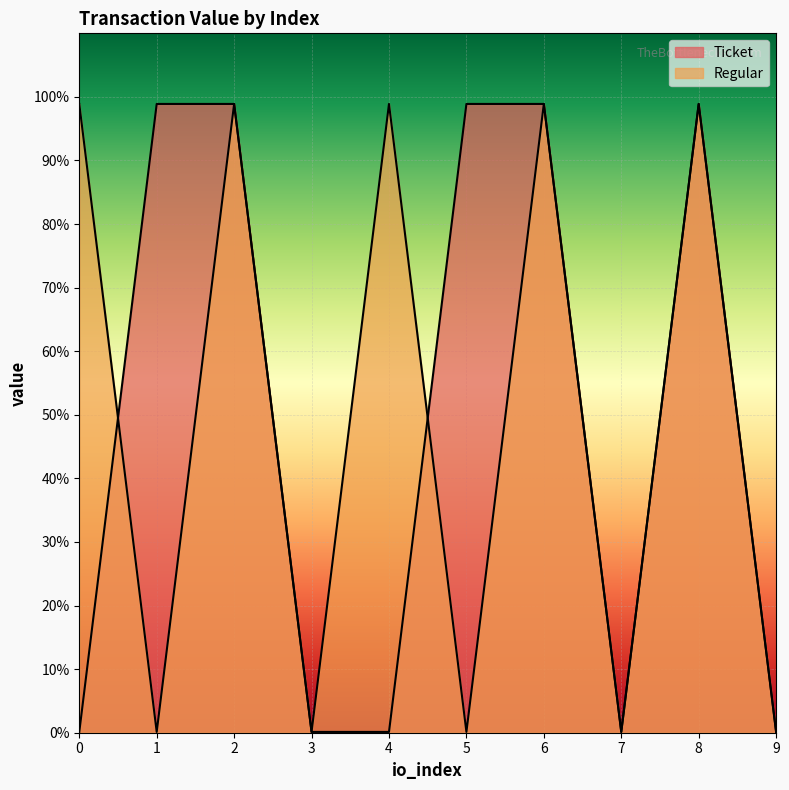

True or false: Regular has a value of 20.3 at 0.

False